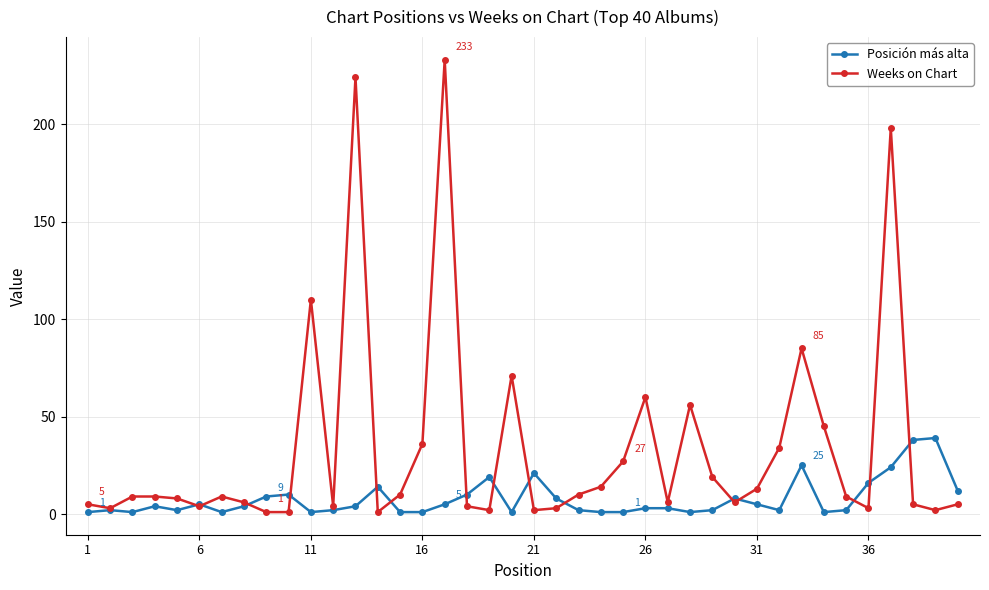

What is the greatest value displayed?

233